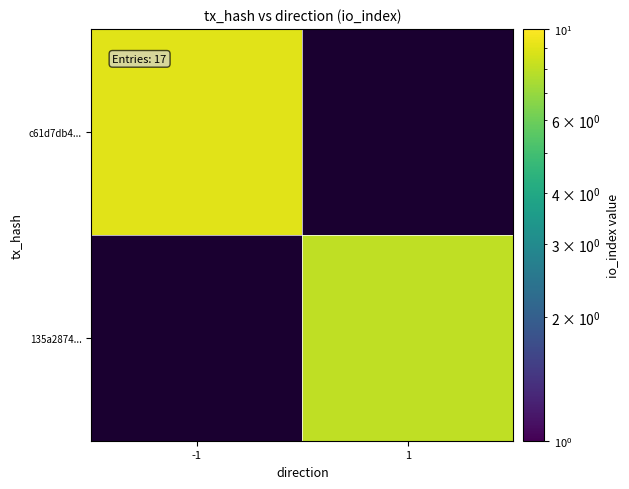

Which series has the widest spread of values?

c61d7db4...